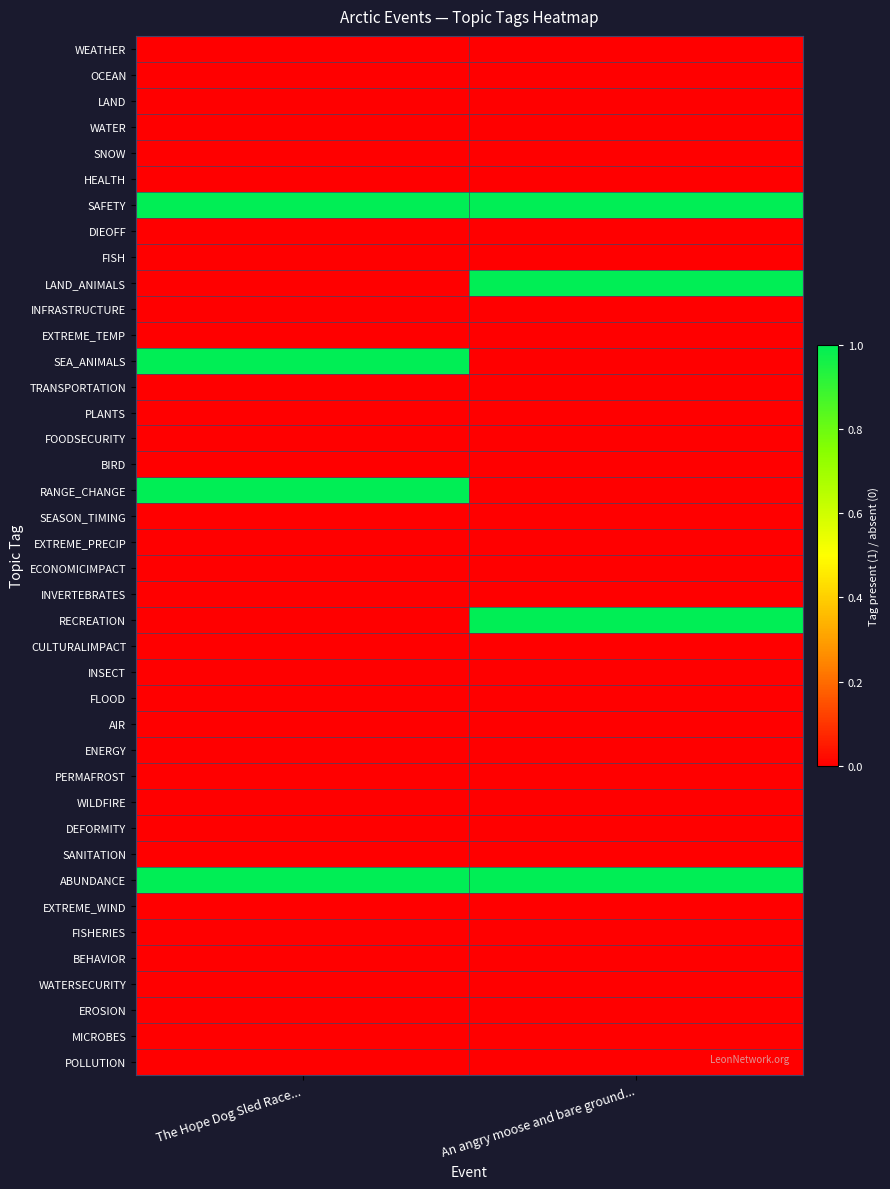

Between An angry moose and bare ground... and The Hope Dog Sled Race..., which is larger?

An angry moose and bare ground...